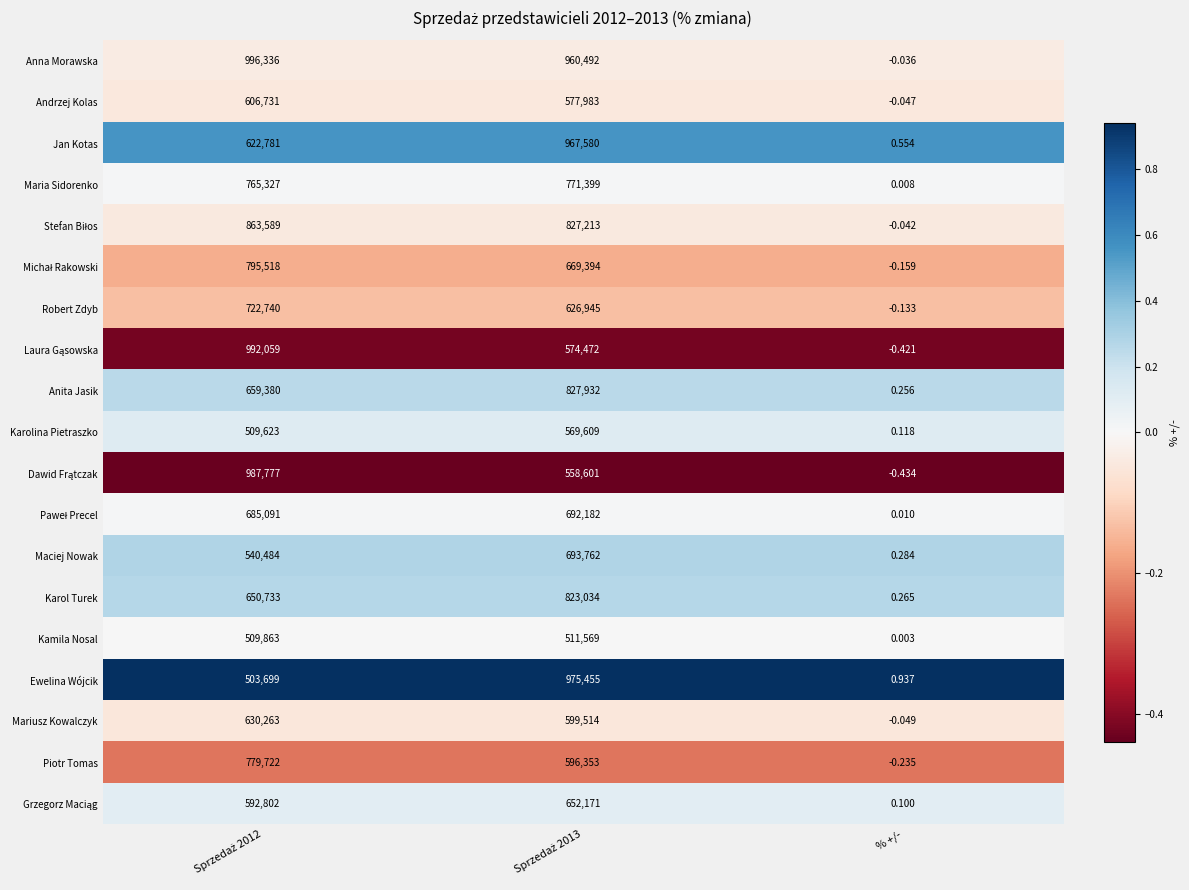

Which series has the largest range (max minus min)?

Anna Morawska